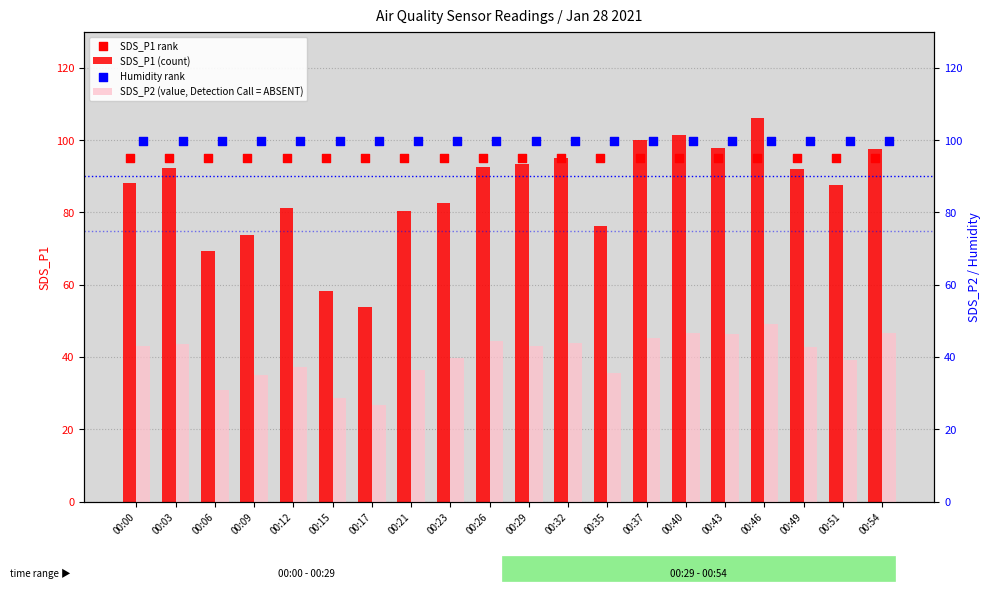

Which series has the widest spread of Y values?

SDS_P1 (count)